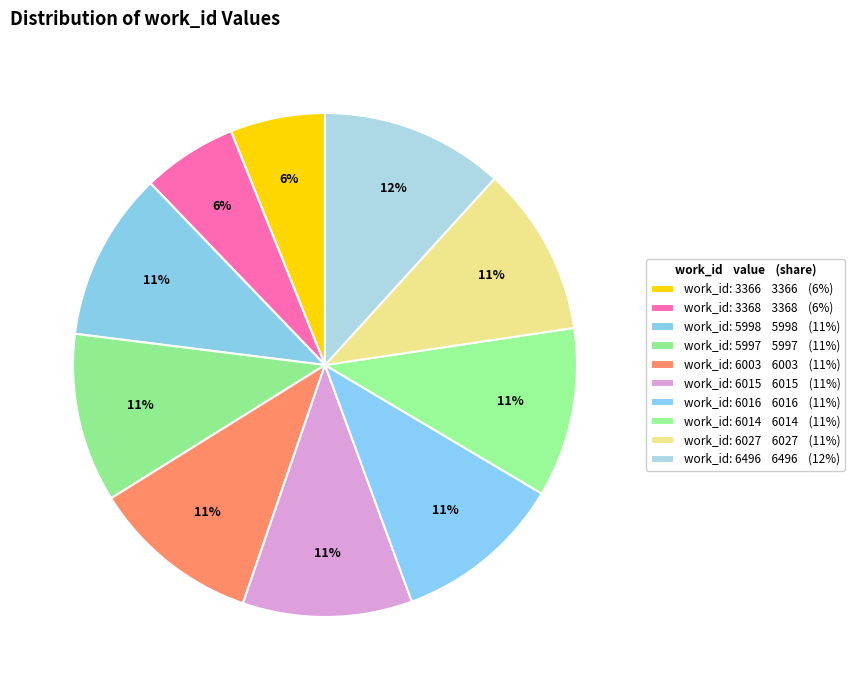

What is the ratio of the value at work_id: 6496 to the value at work_id: 6003?

1.1